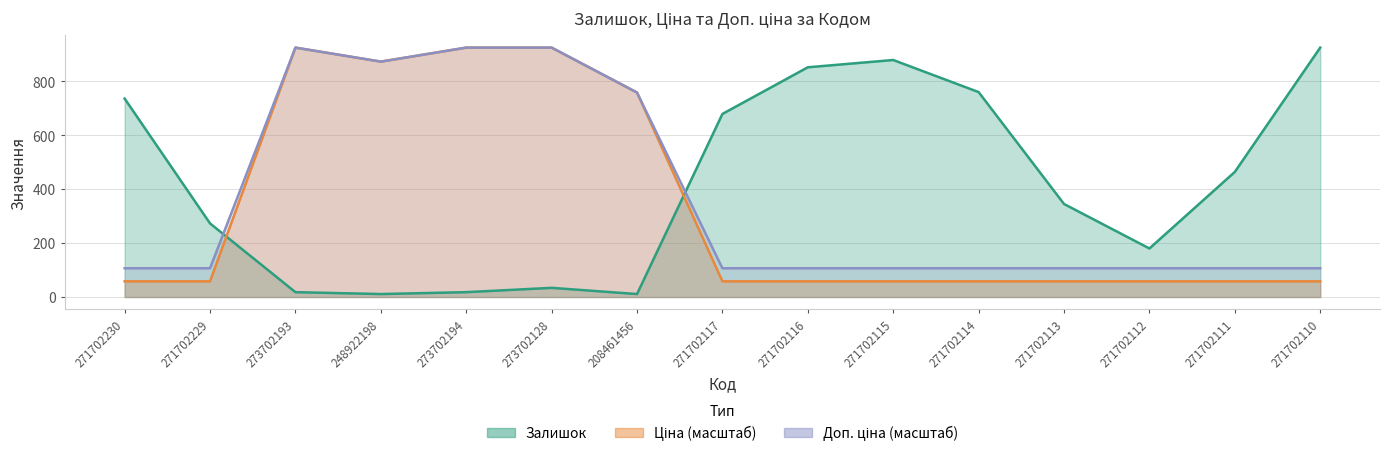

True or false: Доп. ціна and Ціна intersect in this chart.

False